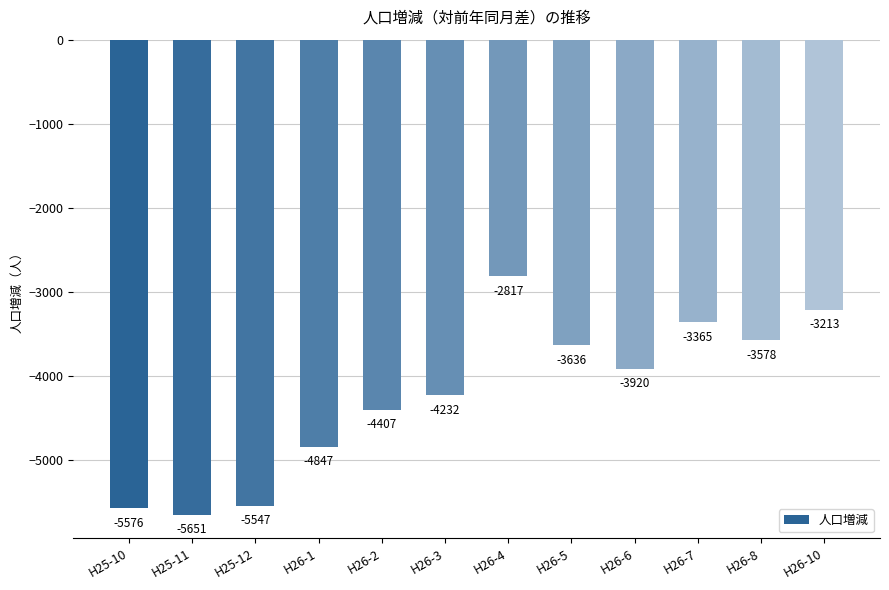

Reading right to left, list all the values displayed in this chart.

H26-10=-3213	H26-8=-3578	H26-7=-3365	H26-6=-3920	H26-5=-3636	H26-4=-2817	H26-3=-4232	H26-2=-4407	H26-1=-4847	H25-12=-5547	H25-11=-5651	H25-10=-5576